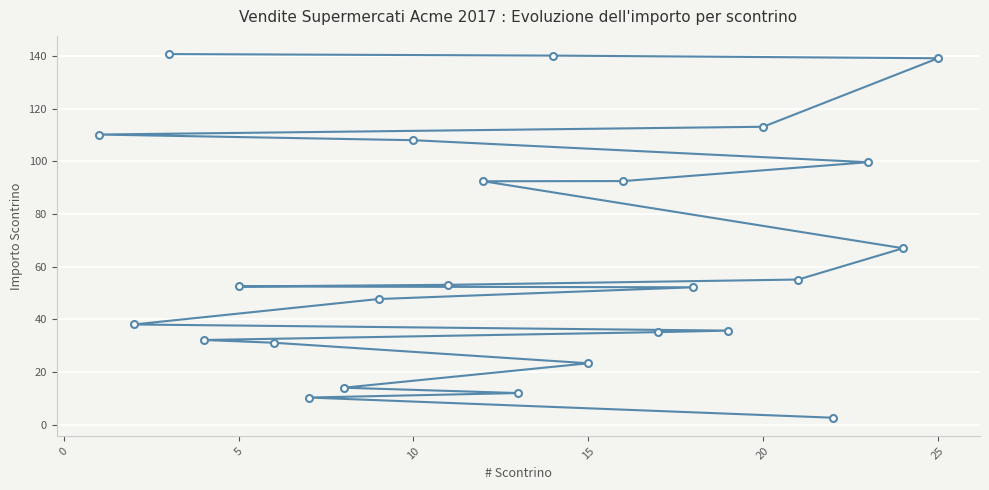

What is the difference between the maximum and minimum values?

138.1